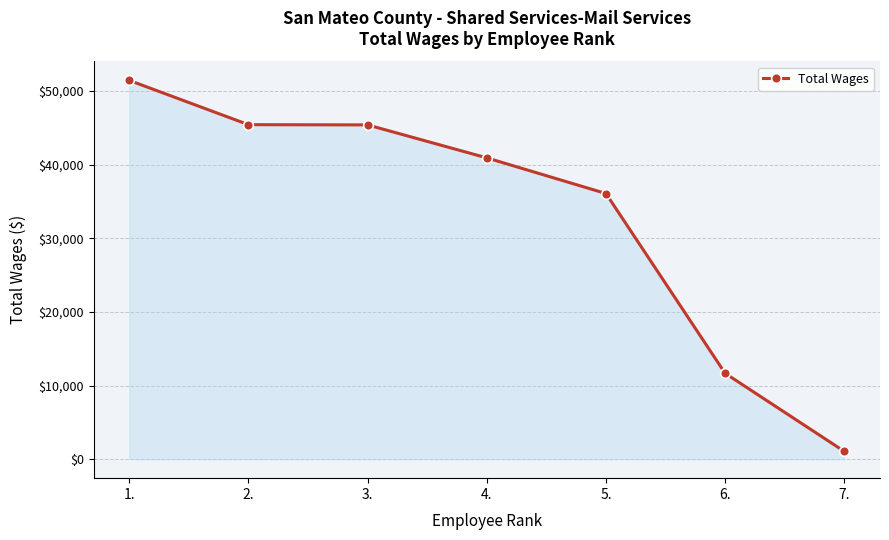

Between 1. and 5., which is larger?

1.